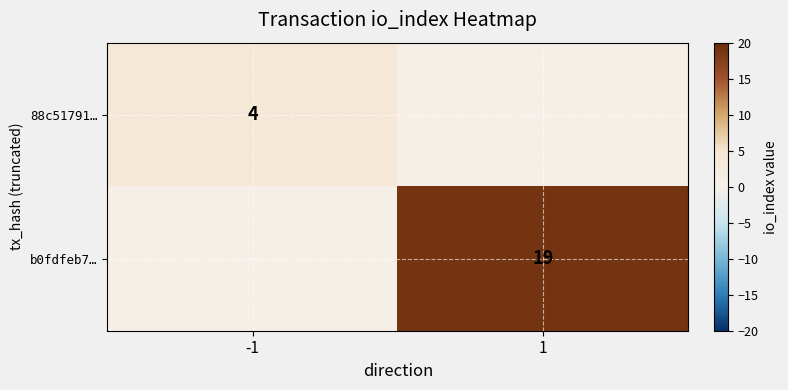

True or false: 88c51791… has a value of 2 at -1.

False